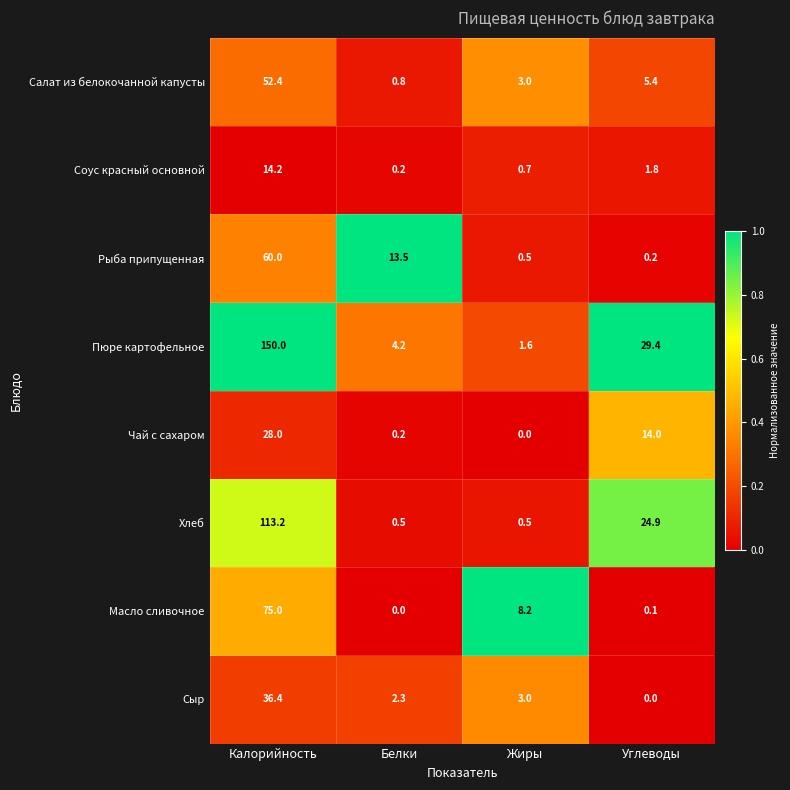

The value of Сыр at Калорийность is 52.1. True or false?

False